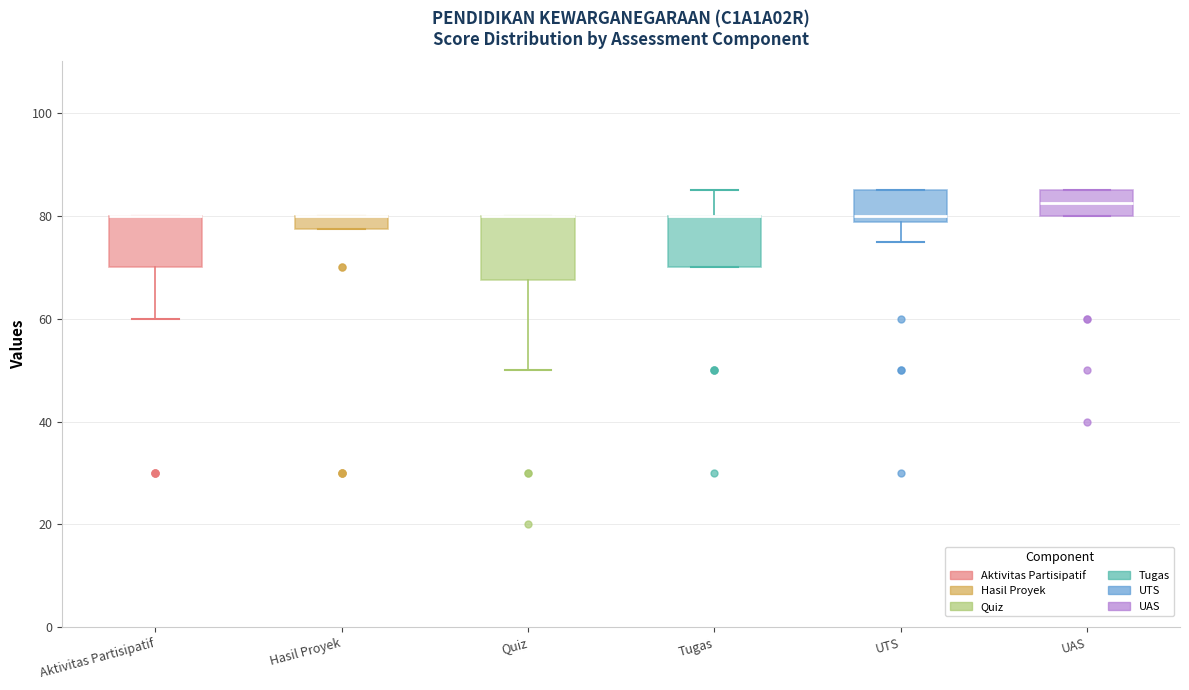

Where is the upper edge of the box for Aktivitas Partisipatif on the y-axis? The values are not printed on the chart, so give them approximately, as read against the axis.

80